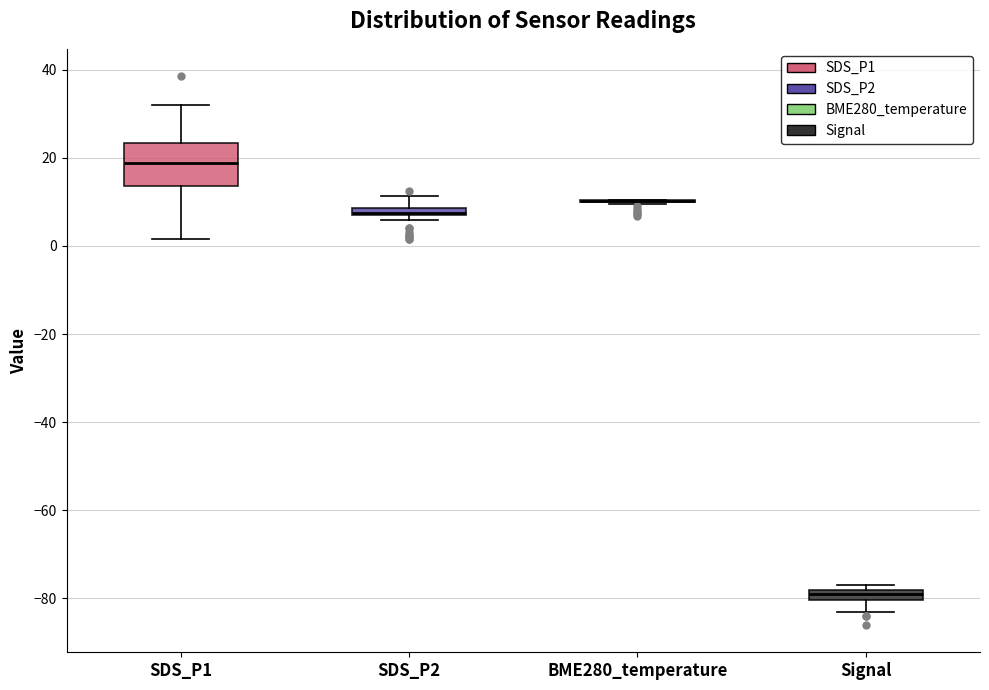

Where does the upper whisker of the box for SDS_P1 end on the y-axis? The values are not printed on the chart, so give them approximately, as read against the axis.

32